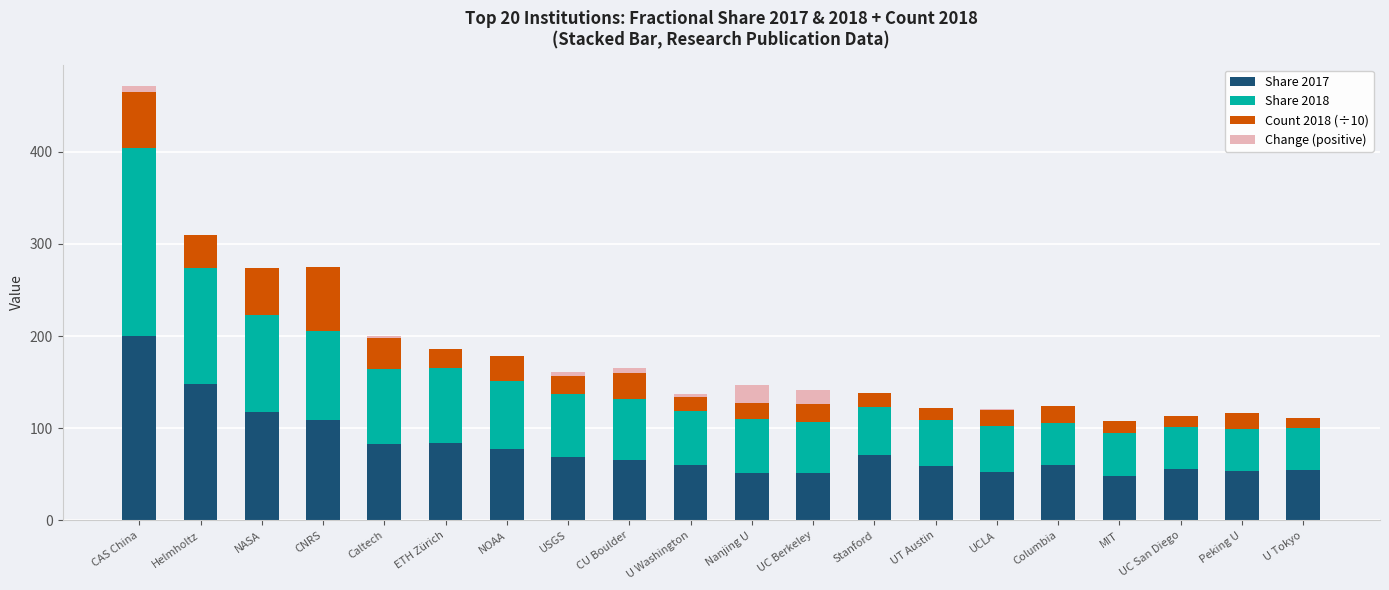

True or false: Share 2017 has a value of 83.7 at UC San Diego.

False